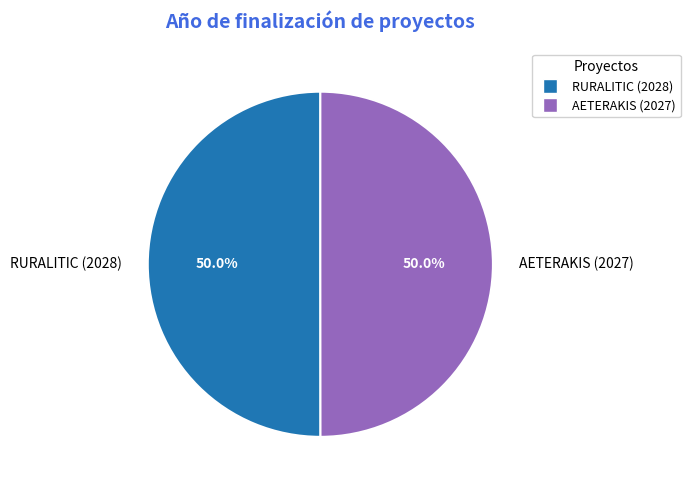

The RURALITIC (2028) slice represents 43% of the pie. True or false?

False